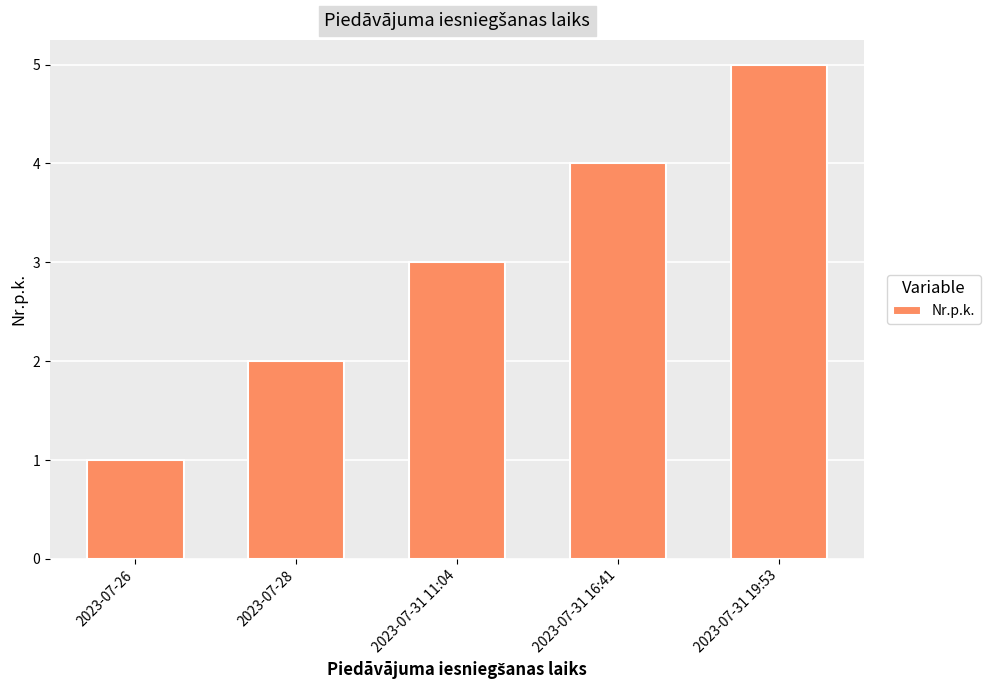

What is the label of the 1st bar from the left?

2023-07-26